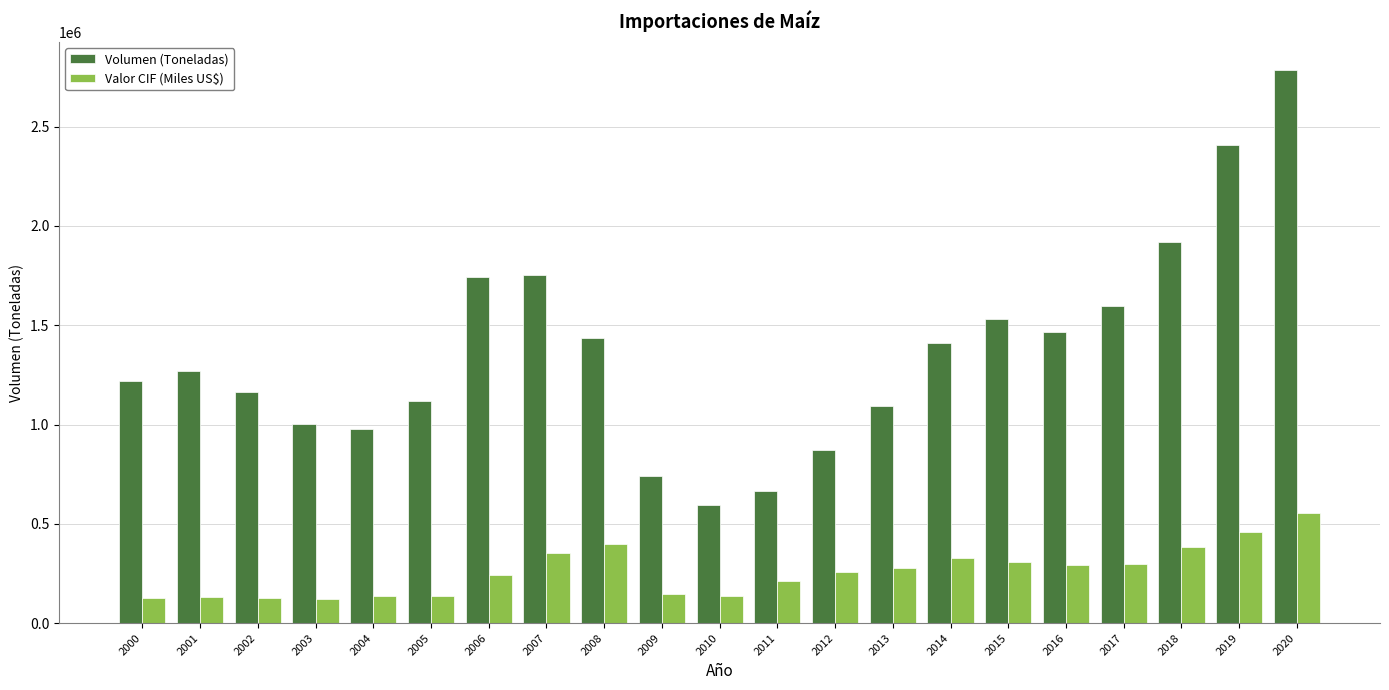

What is the value of the Volumen (Toneladas) bar at the 19th from the left?

1918283.0